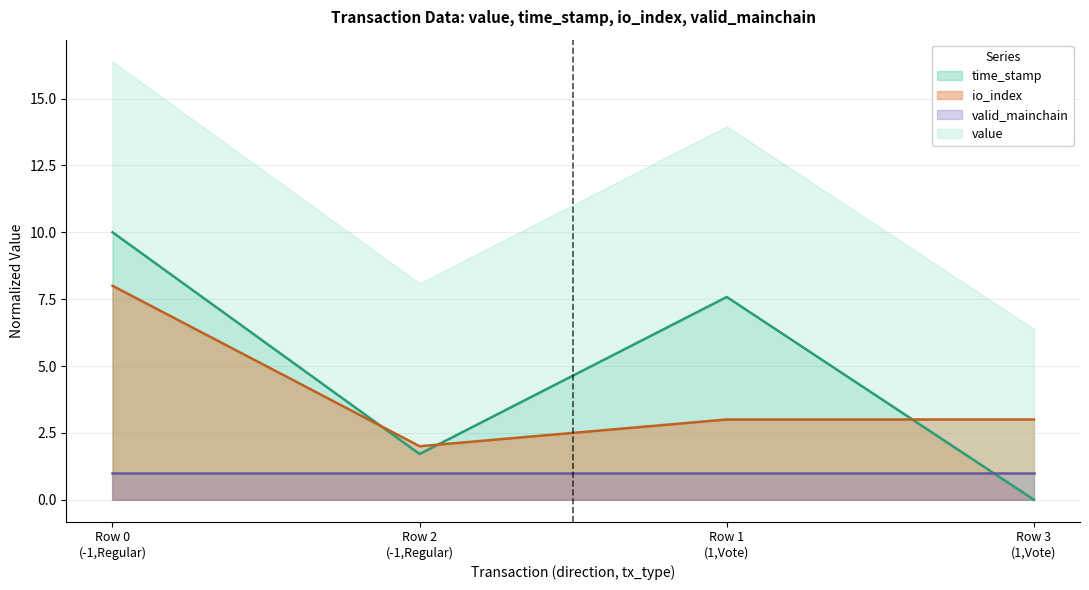

Where does the time_stamp series first go above 7?

Row 0
(-1,Regular)